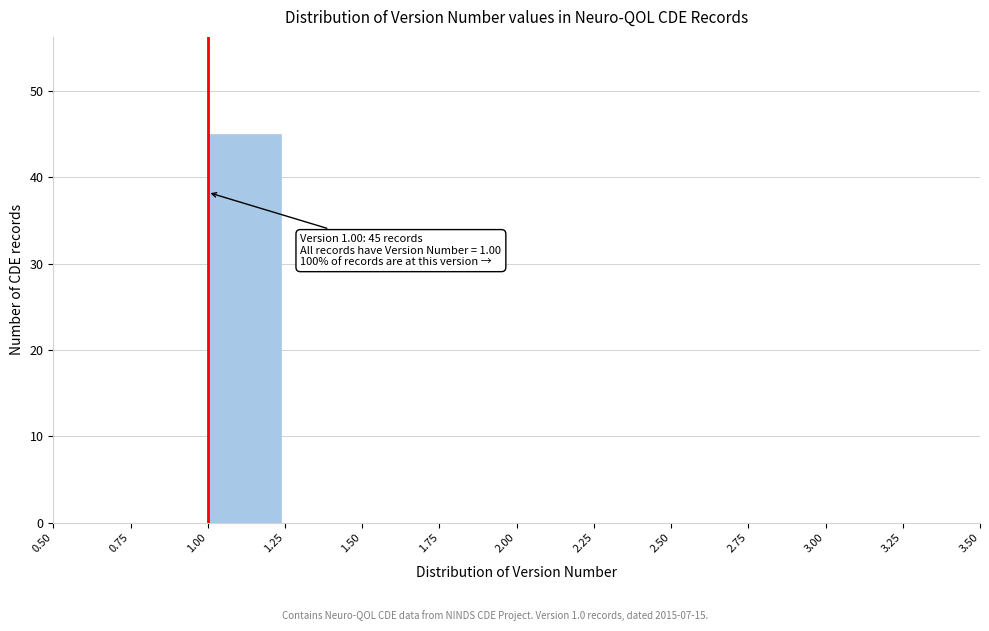

Over which range of the x-axis is the bar tallest?

1.00 to 1.25